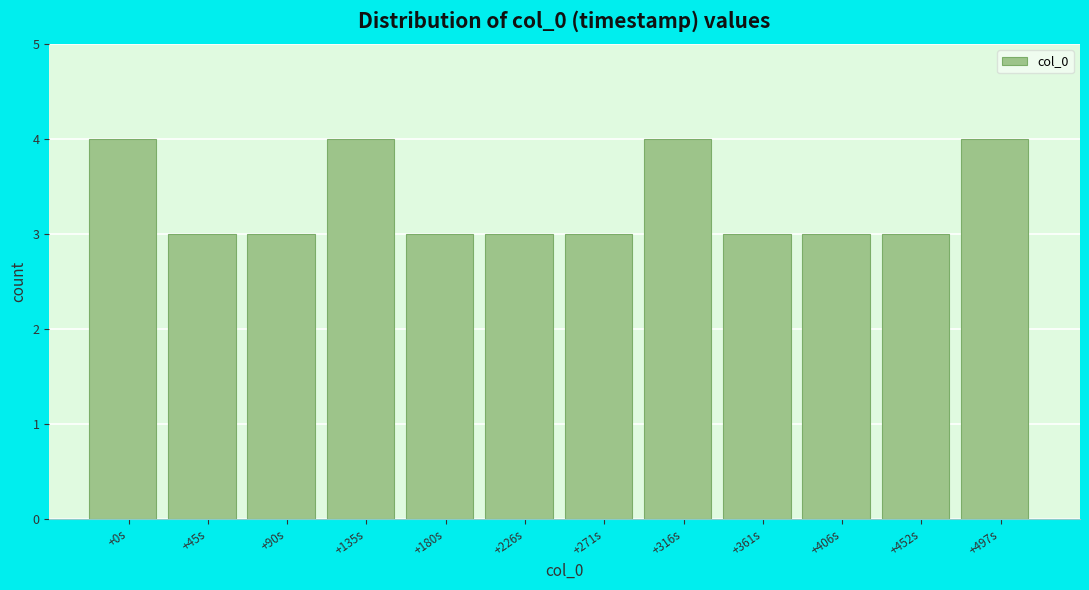

Reading left to right, what are all the values shown in this chart?

+0s=4	+45s=3	+90s=3	+135s=4	+180s=3	+226s=3	+271s=3	+316s=4	+361s=3	+406s=3	+452s=3	+497s=4